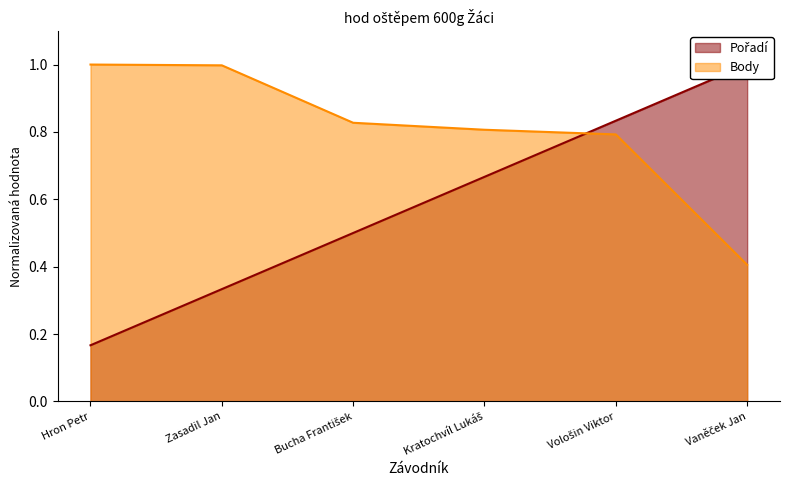

True or false: Pořadí has a value of 0.7 at Kratochvíl Lukáš.

True